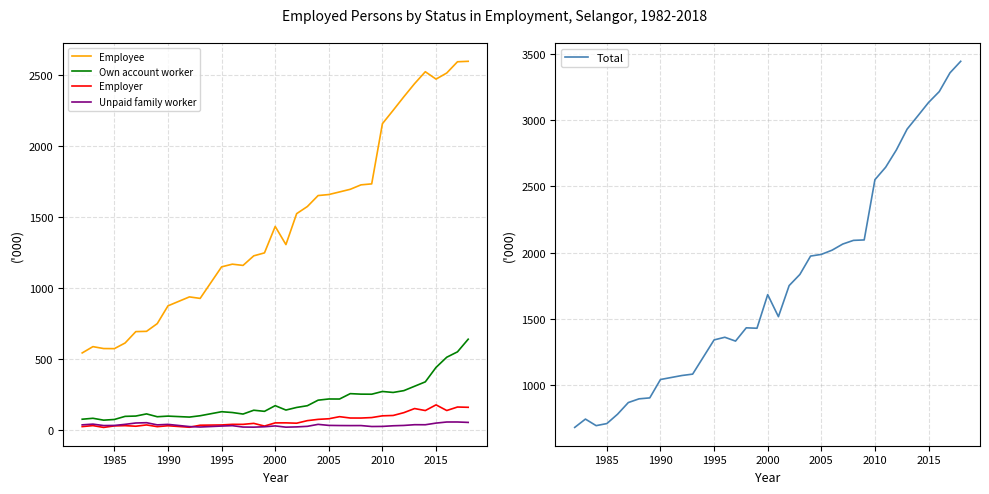

In Unpaid family worker, how many points are lower than both neighbors (excluding endpoints)?

8